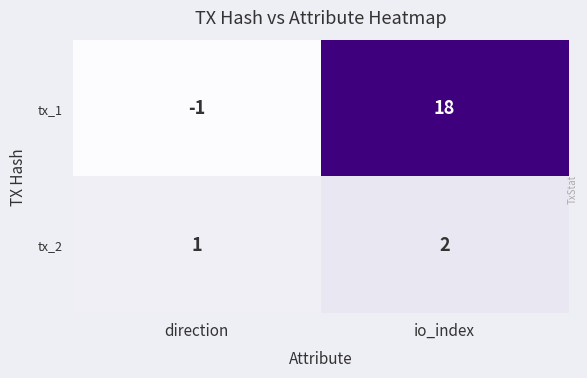

Which series changed the most between direction and io_index?

tx_1